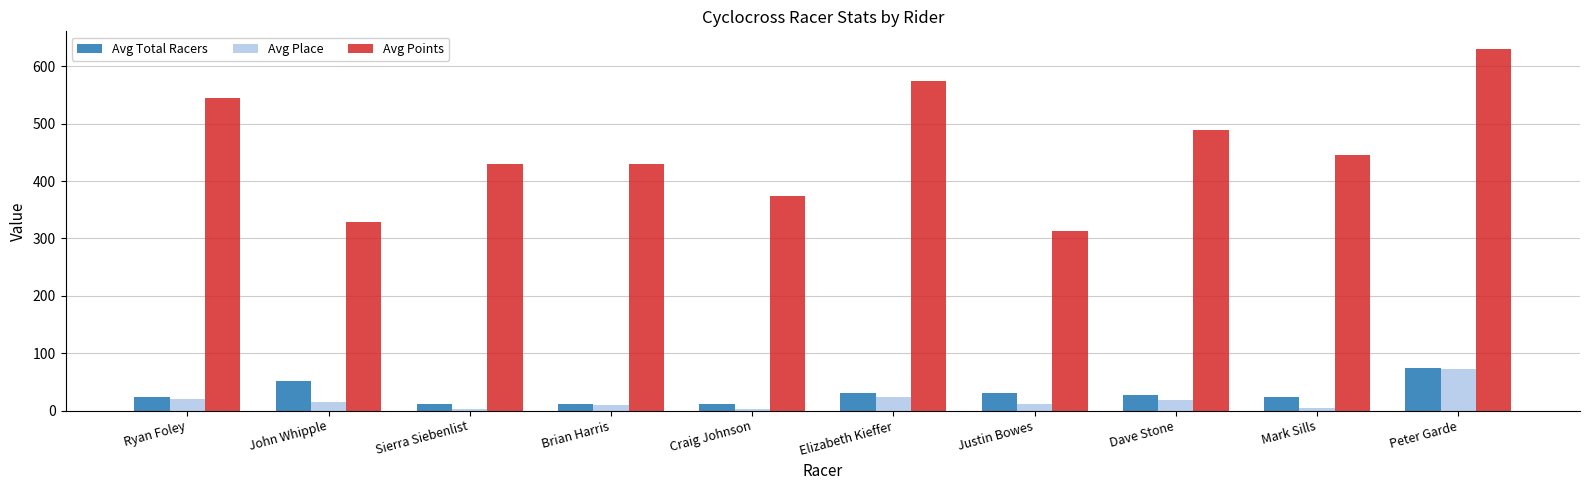

What is the difference between the Avg Points values at Mark Sills and John Whipple?

116.0